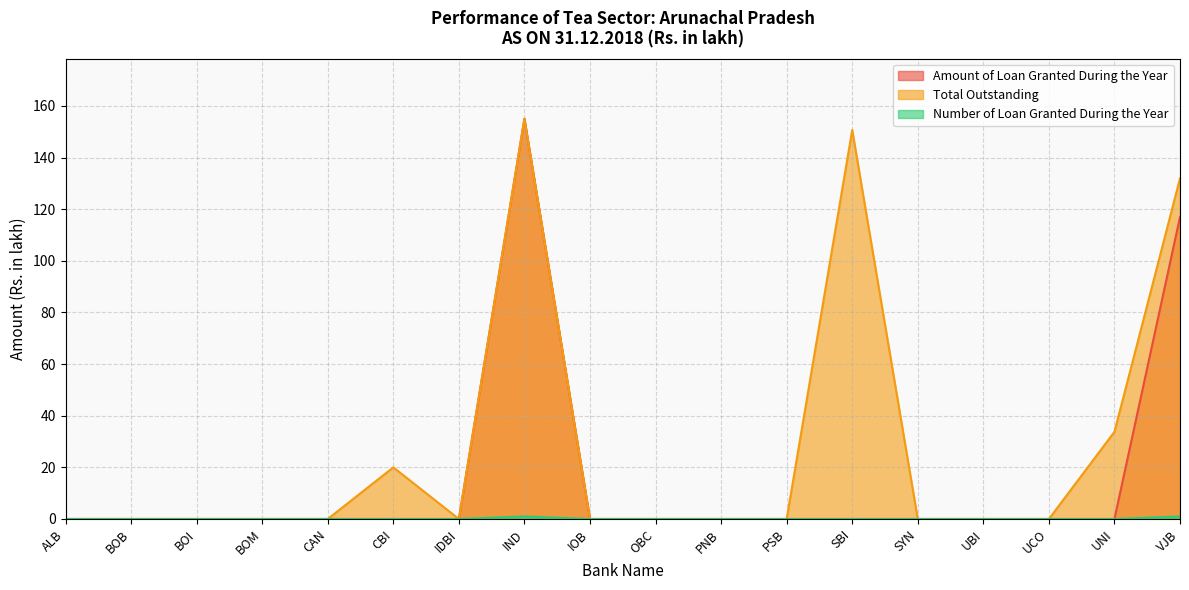

How many lines are shown in the chart?

3